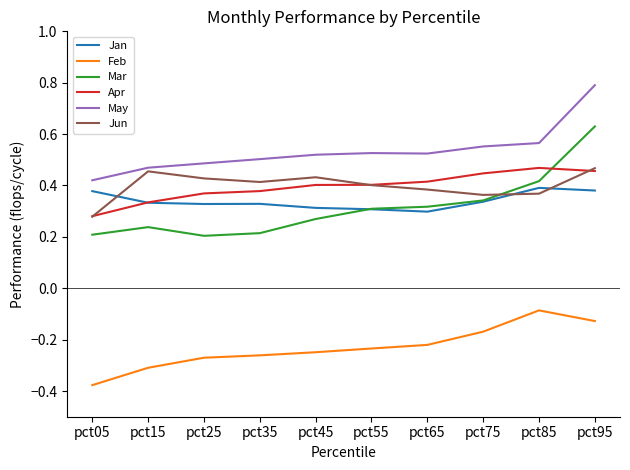

At which category does the chart reach its minimum across all series?

pct05